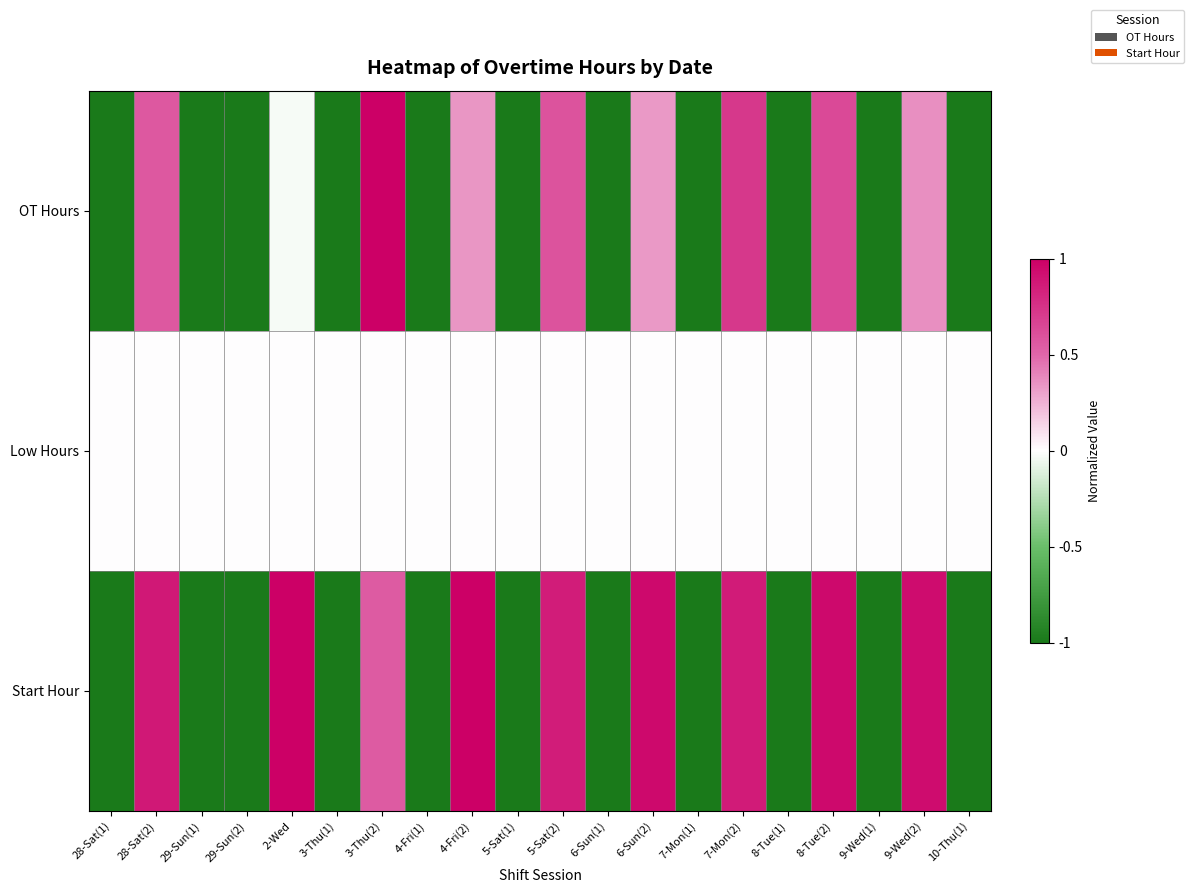

Between 9-Wed(1) and 2-Wed, which is larger?

2-Wed